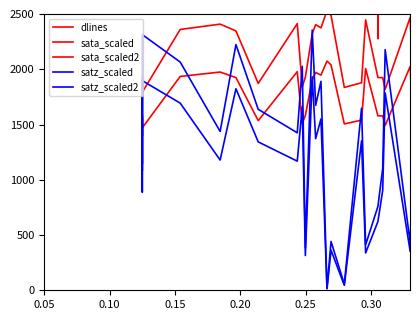

What are all the series names shown in the legend?

dlines, sata_scaled, sata_scaled2, satz_scaled, satz_scaled2